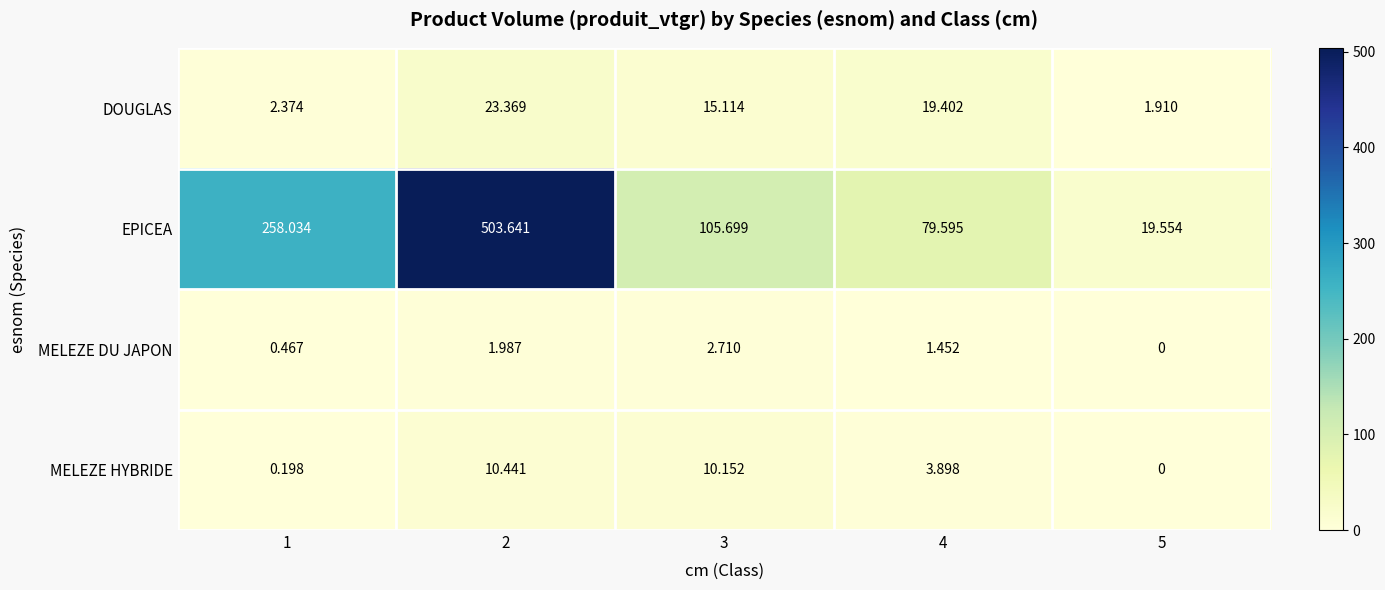

Which series has the largest range (max minus min)?

EPICEA